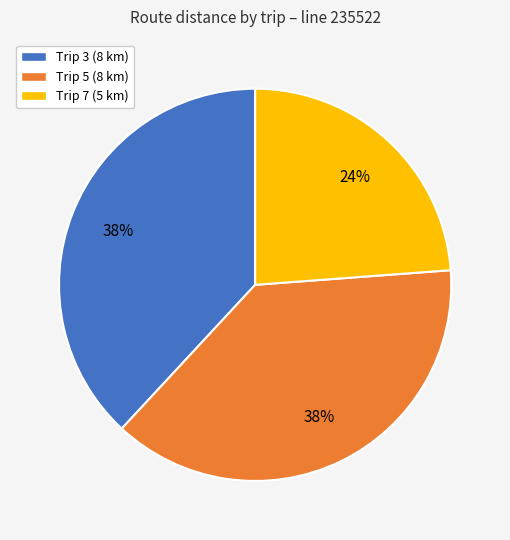

Which slice is the smallest?

Trip 7 (5 km)